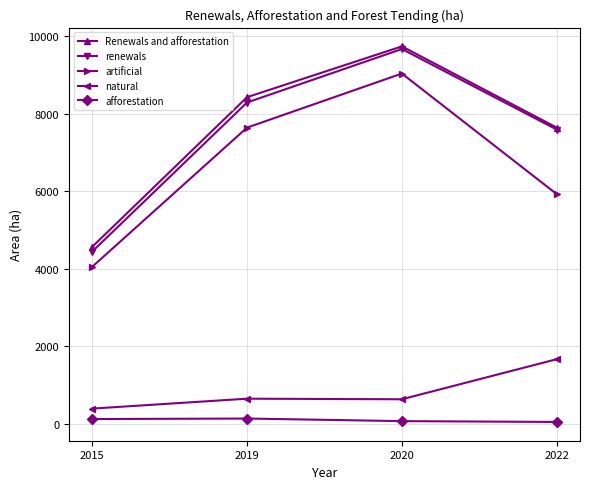

Which series has the widest spread of values?

renewals